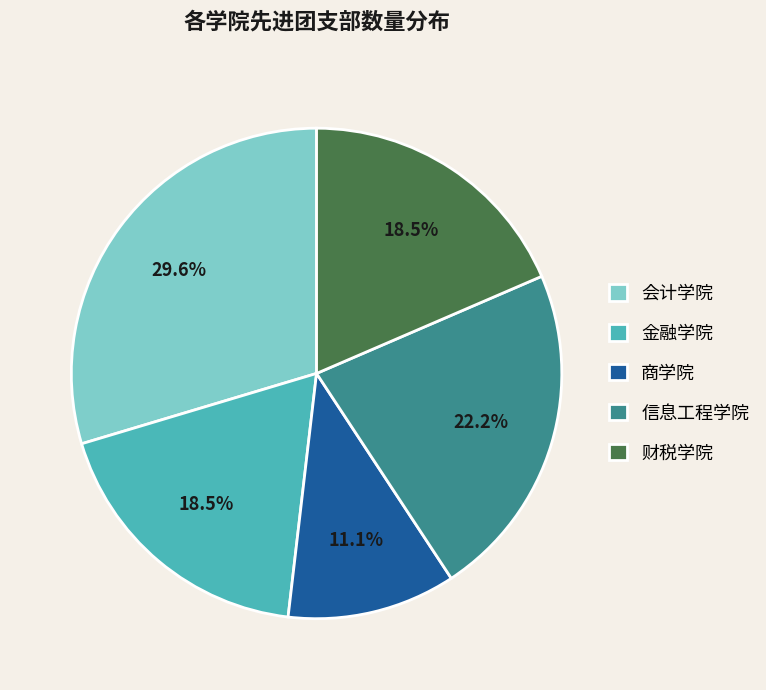

To the nearest percent, what portion does 商学院 represent?

11%